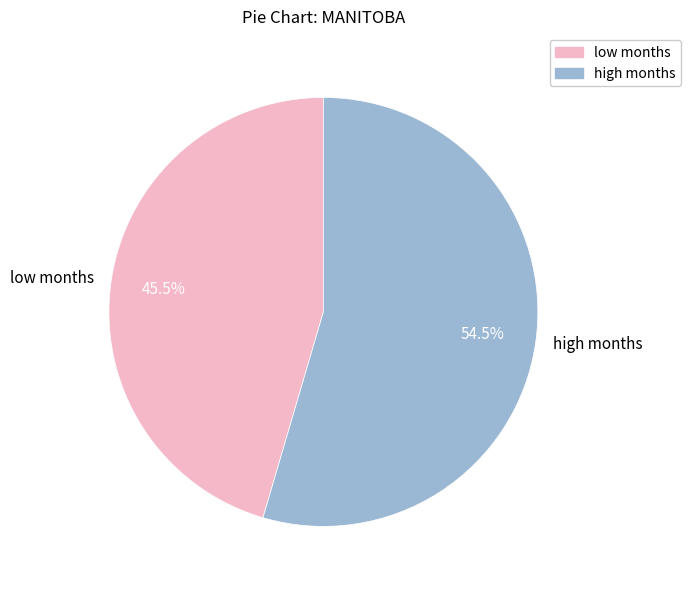

What is the ratio of the value at high months to the value at low months?

1.2